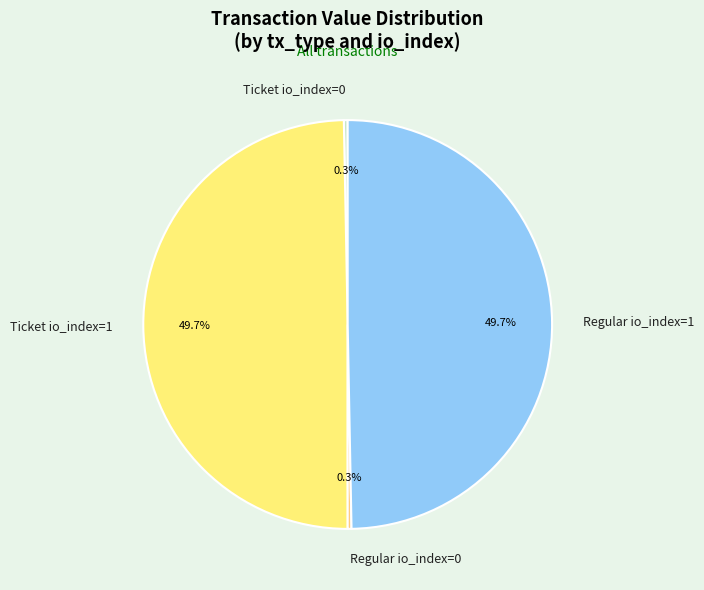

Is there any slice that represents more than half of the pie?

No